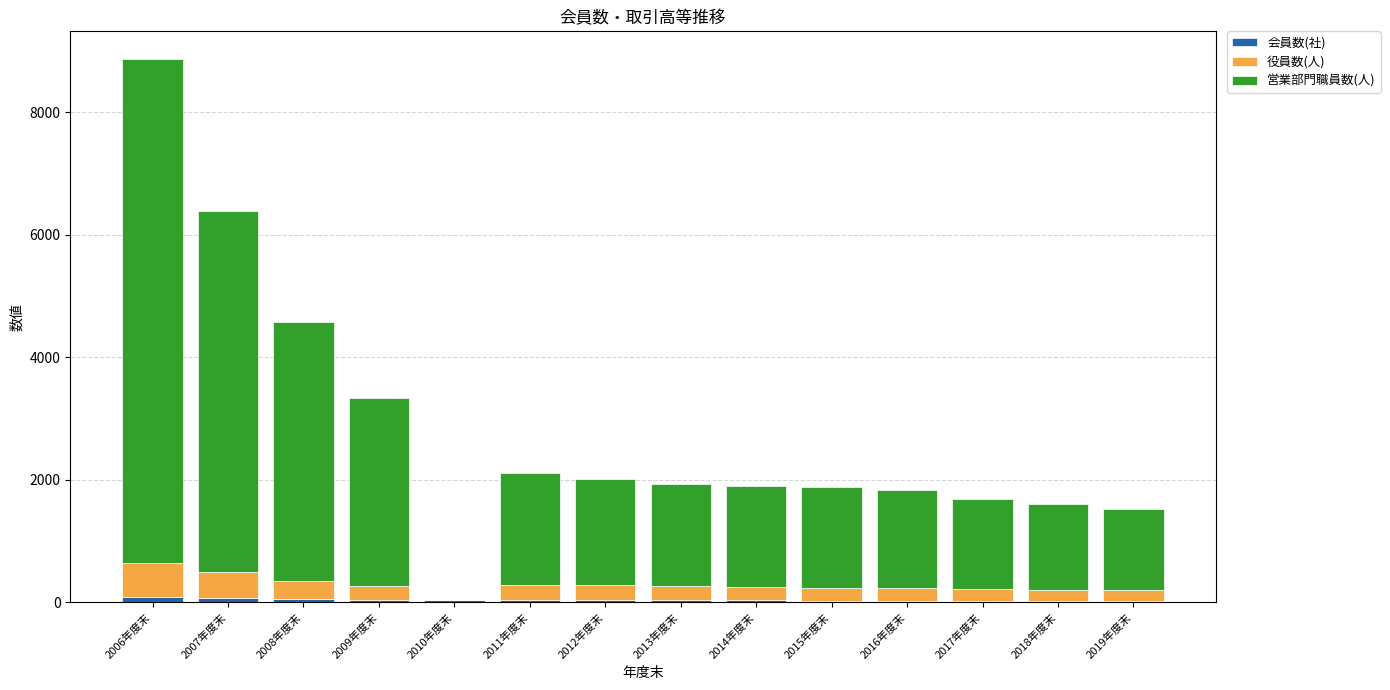

At which category is the sum across all series the highest?

2006年度末